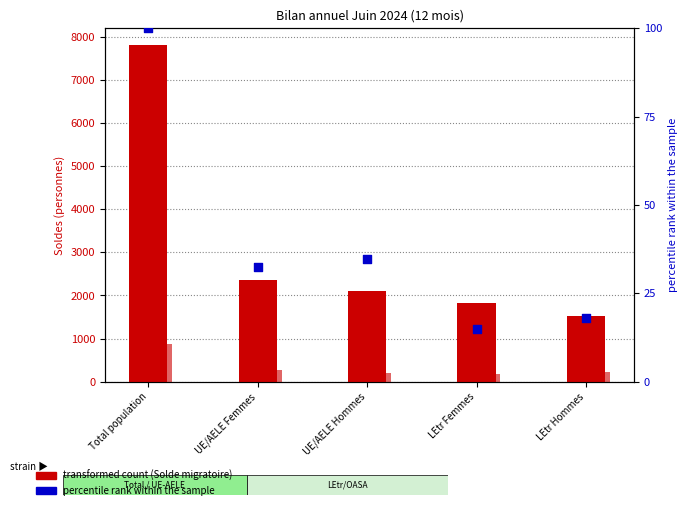

Which series has the widest spread of Y values?

Solde migratoire